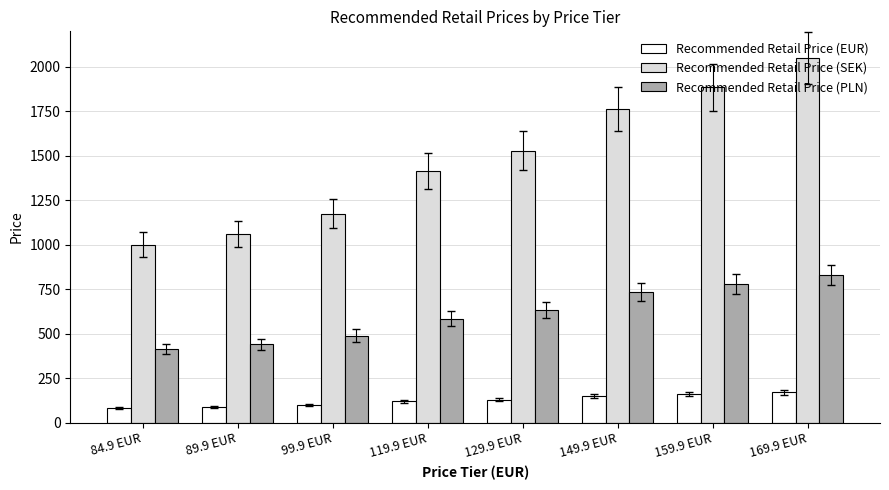

Is the value of Recommended Retail Price (EUR) at 159.9 EUR greater than the value of Recommended Retail Price (PLN) at 89.9 EUR?

No